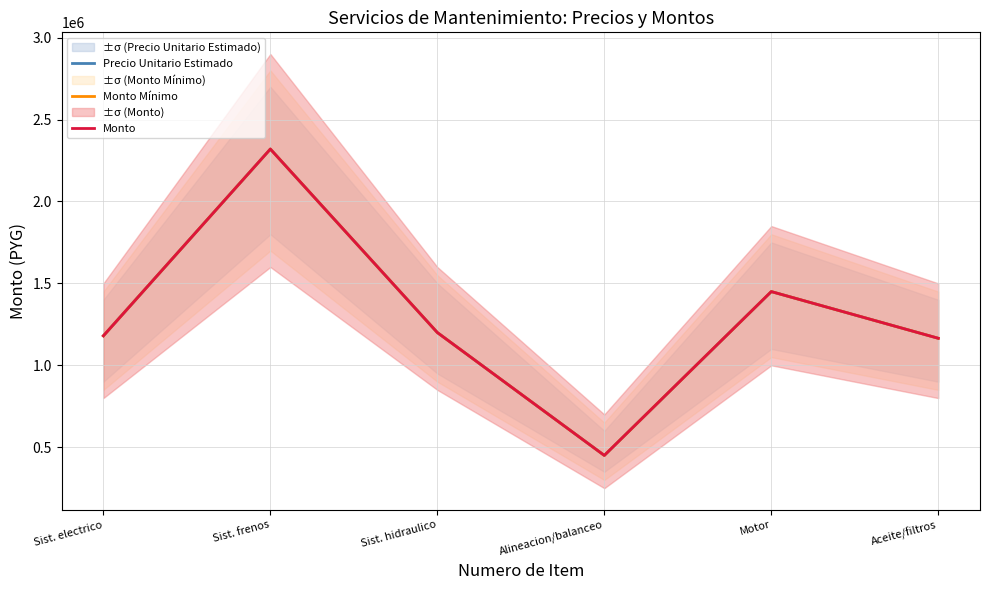

How many values in the Precio Unitario Estimado series are below 1200000?

3